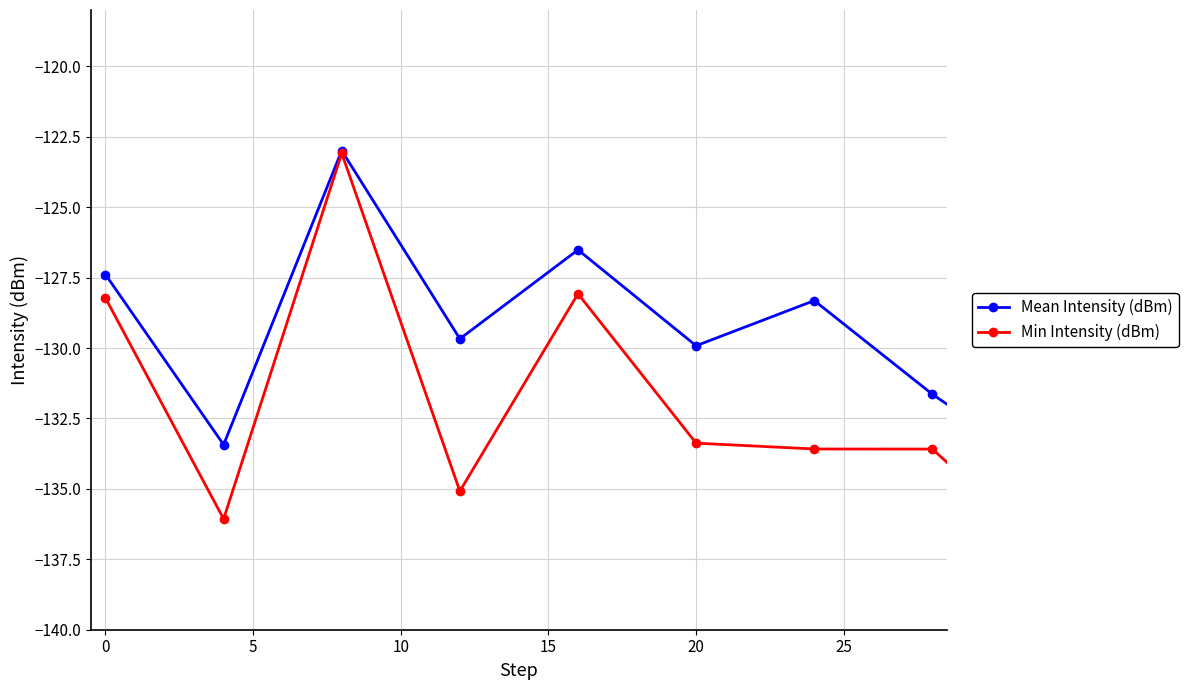

Count the number of categories in the chart.

15